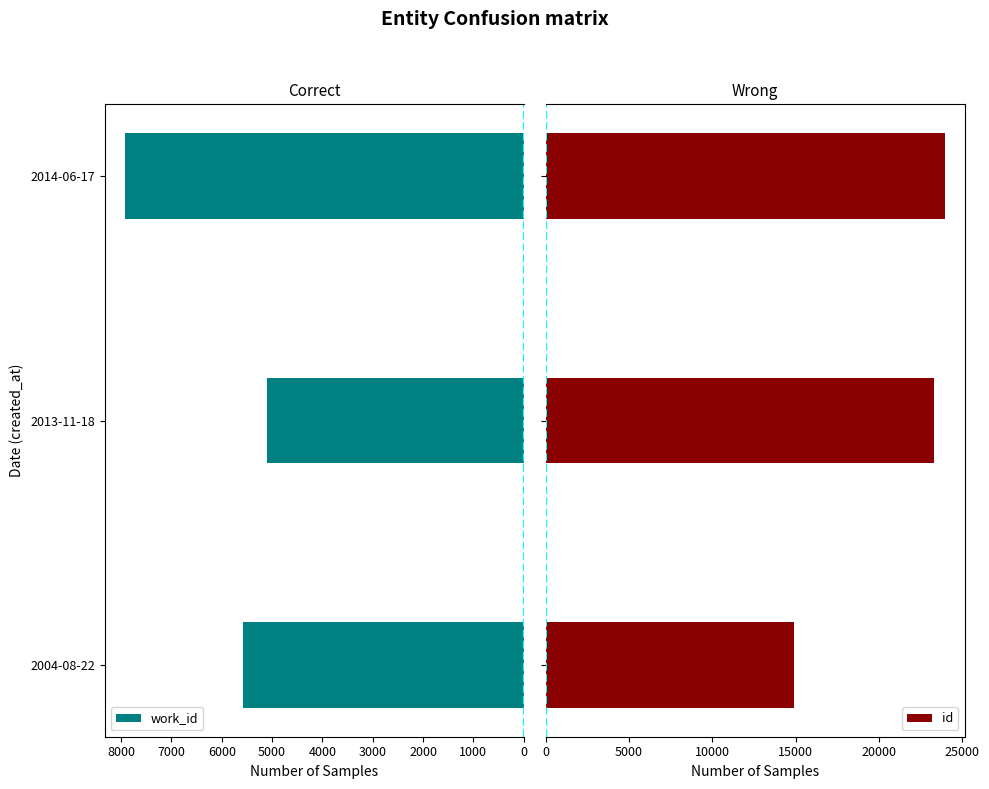

How many bars are there in each group?

2